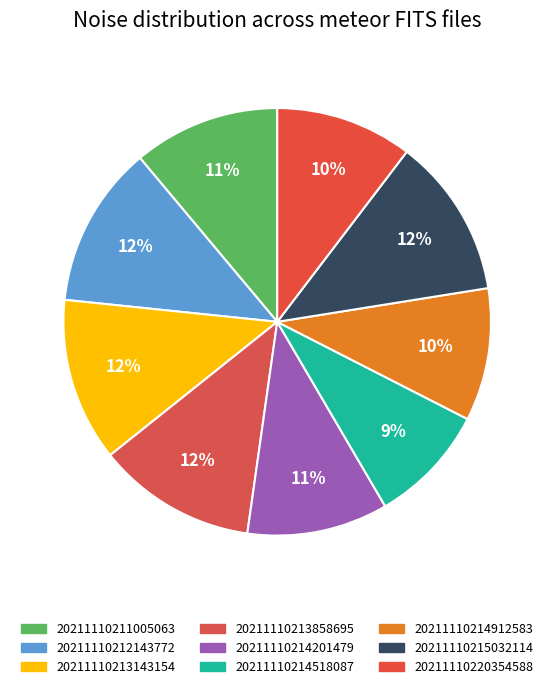

Count the number of slices in the pie.

9